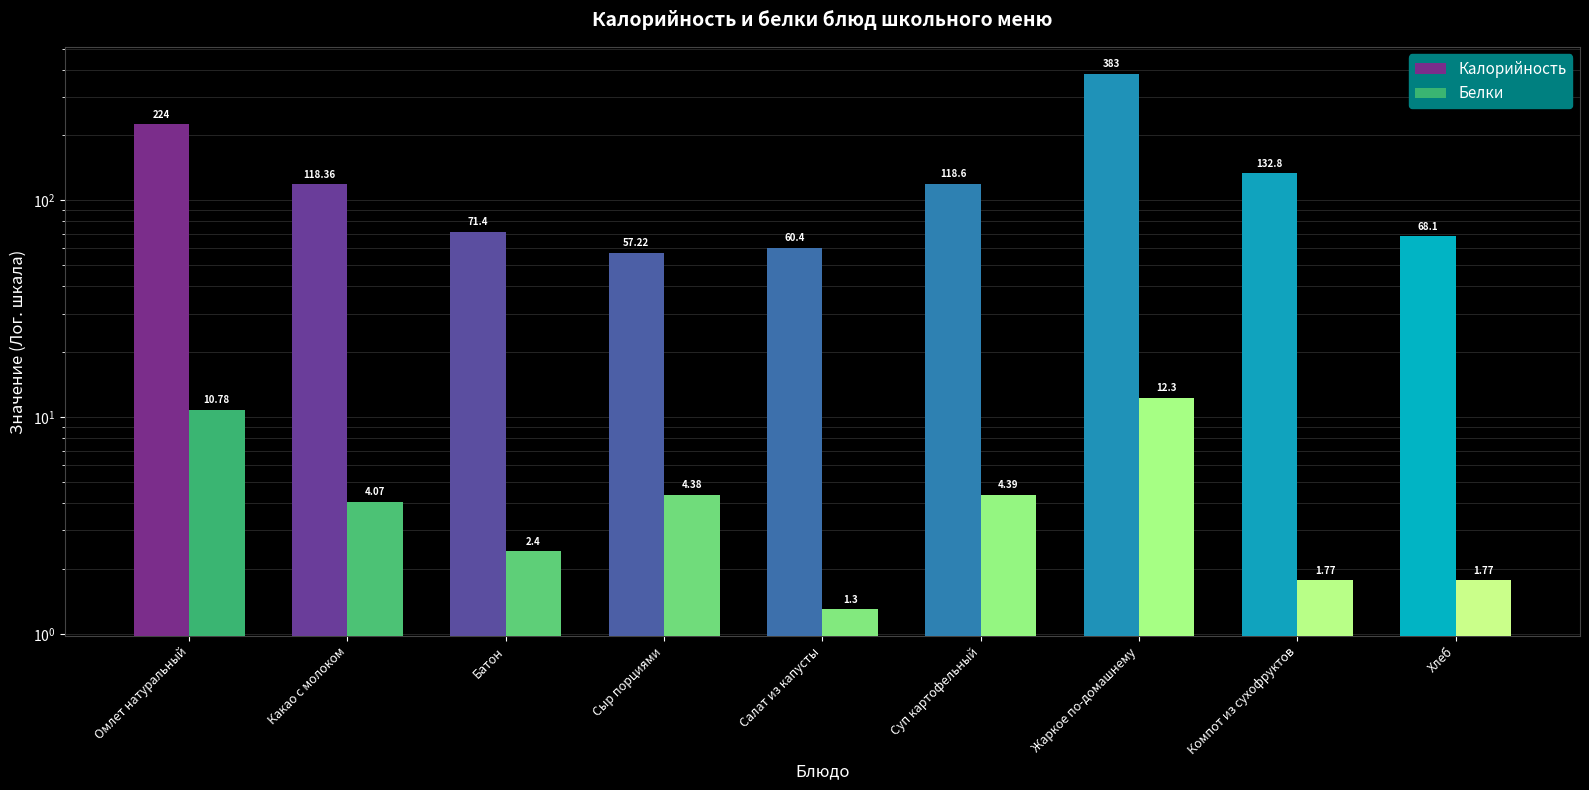

At which category does the chart reach its peak across all series?

Жаркое по-домашнему